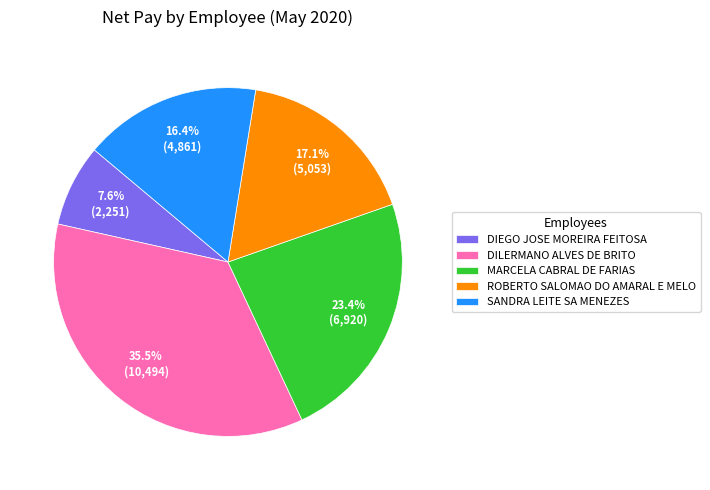

Is ROBERTO SALOMAO DO AMARAL E MELO the majority of the pie?

No